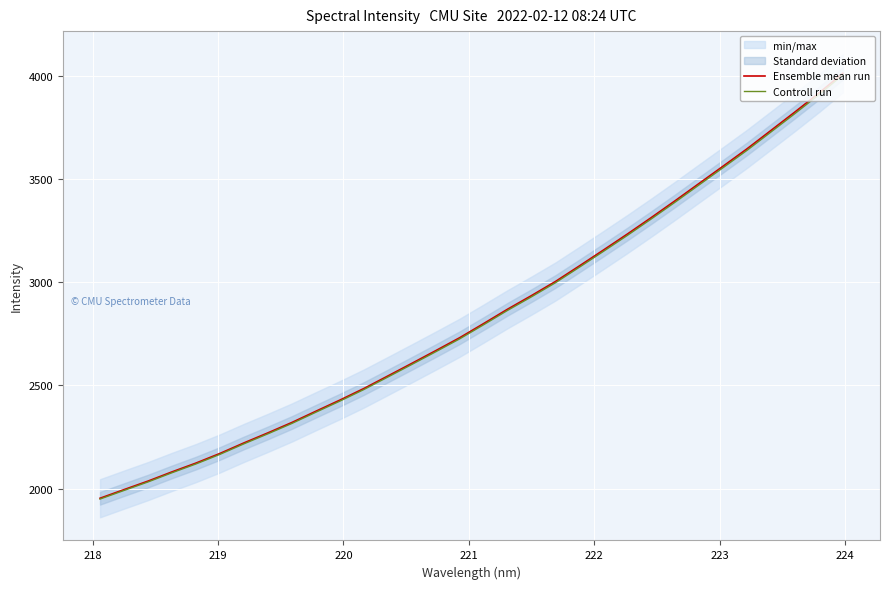

Rank the series by their maximum value, from highest to lowest.

Ensemble mean run, Controll run